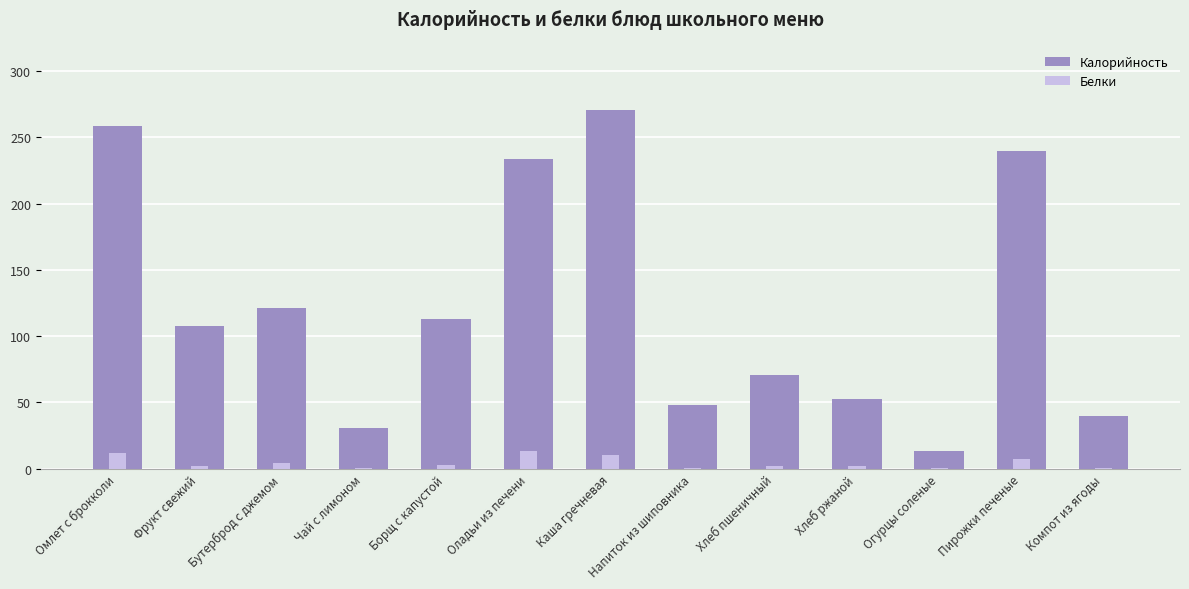

What is the difference between the second highest and second lowest values in the Калорийность series?

228.0